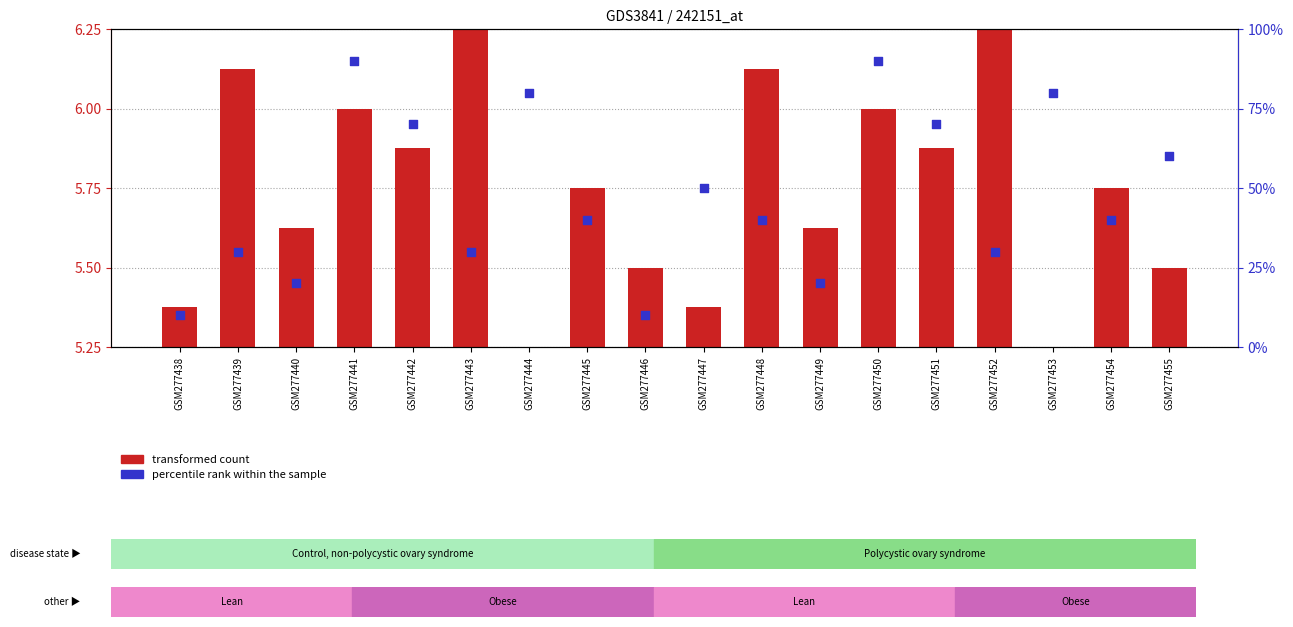

Which series has the largest total across all categories?

percentile rank within the sample